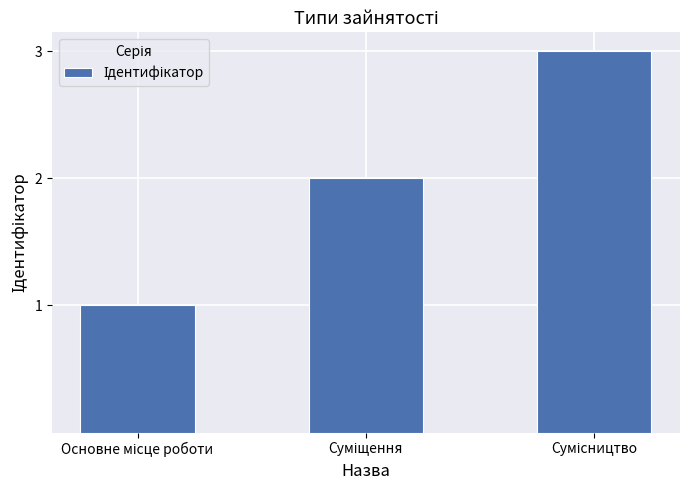

What is the sum of all values?

6